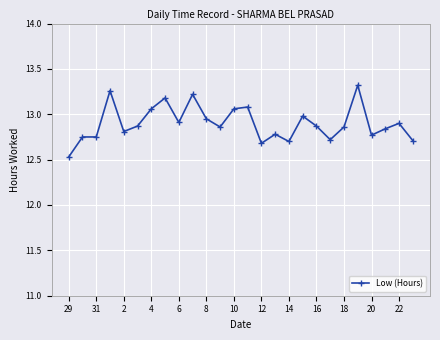

What is the smallest value displayed?

12.5